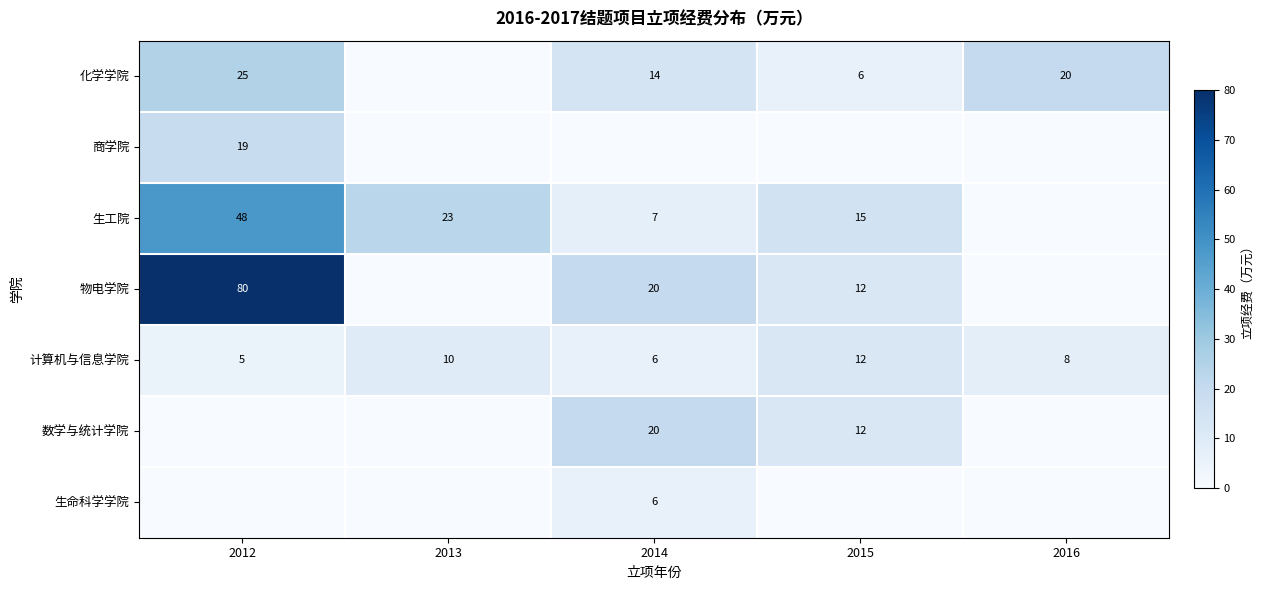

What is the difference between the maximum and second lowest values in the 计算机与信息学院 series?

6